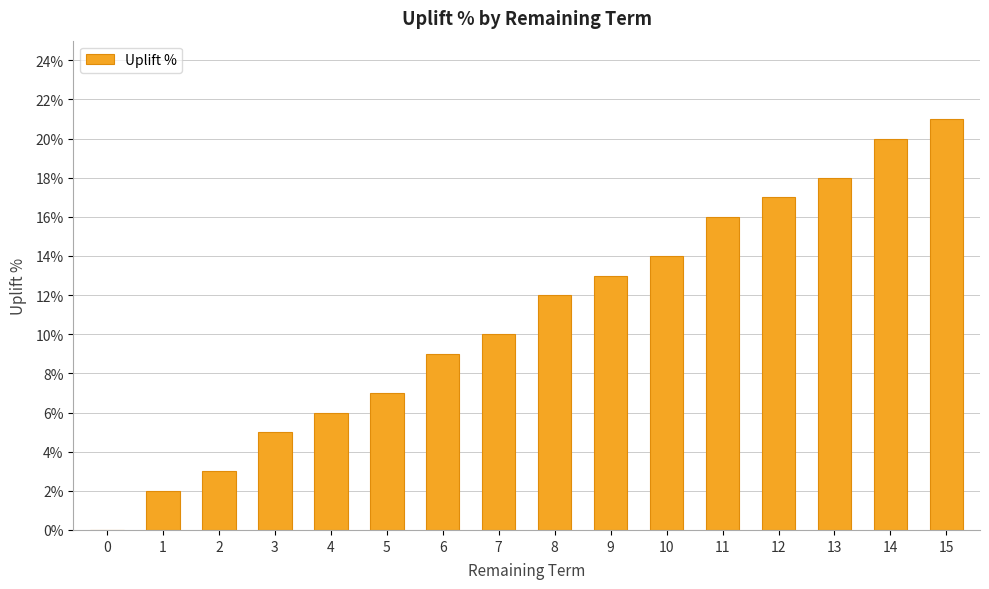

What is the average value?

0.1